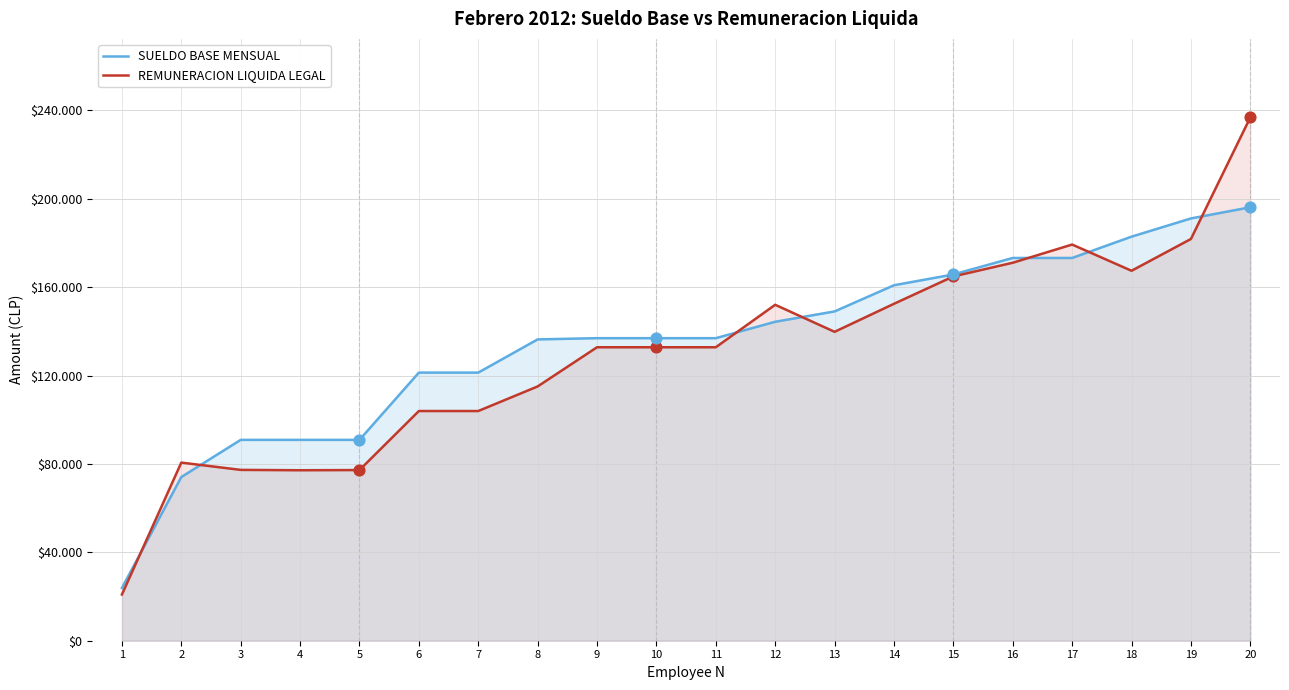

What is the total value across all series at 7?

225283